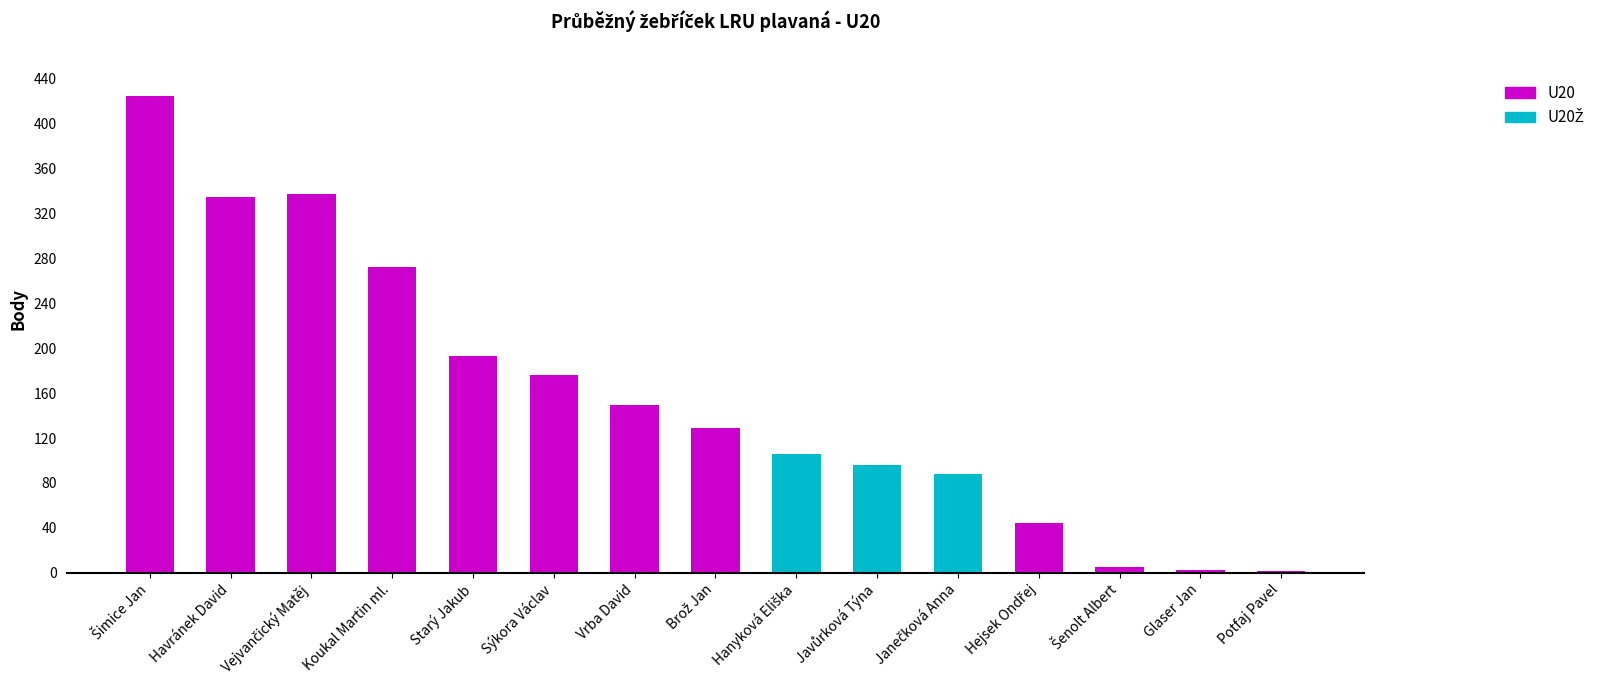

What is the change in value from Havránek David to Potfaj Pavel?

-332